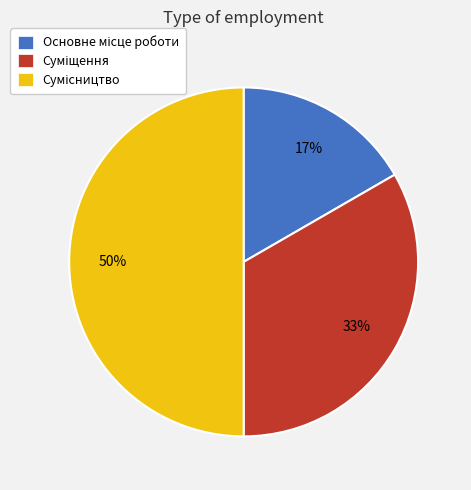

To the nearest percent, what is the average slice percentage?

33%